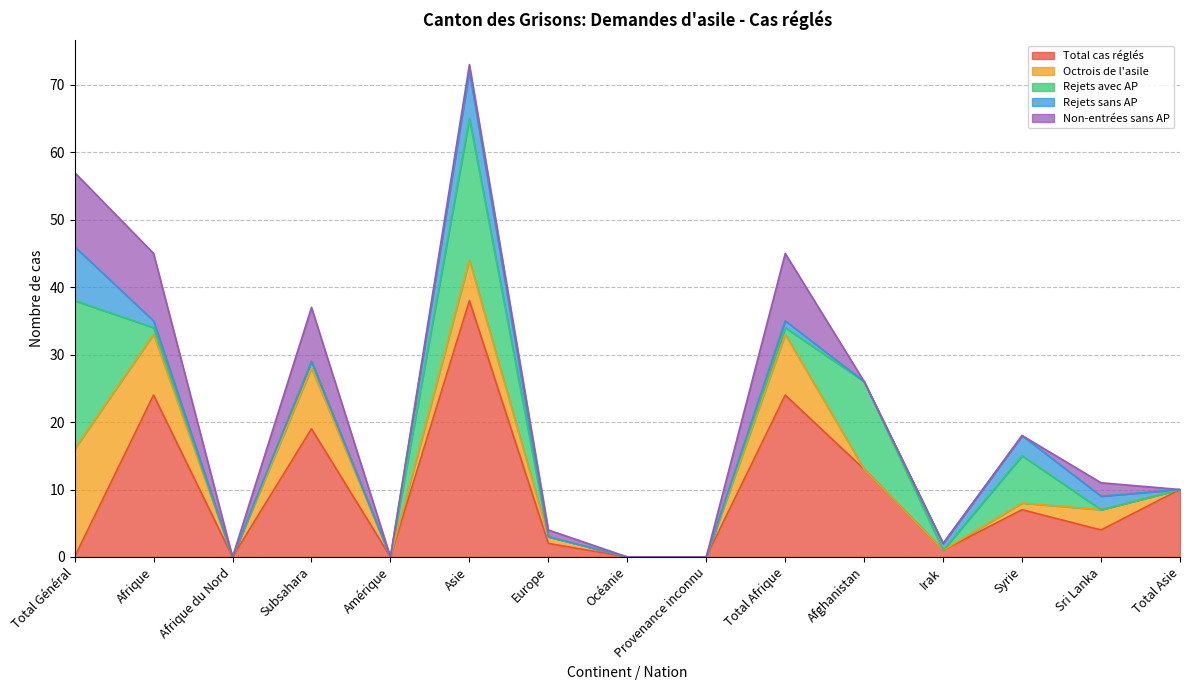

Where is the first local minimum for Non-entrées sans AP?

Afrique du Nord